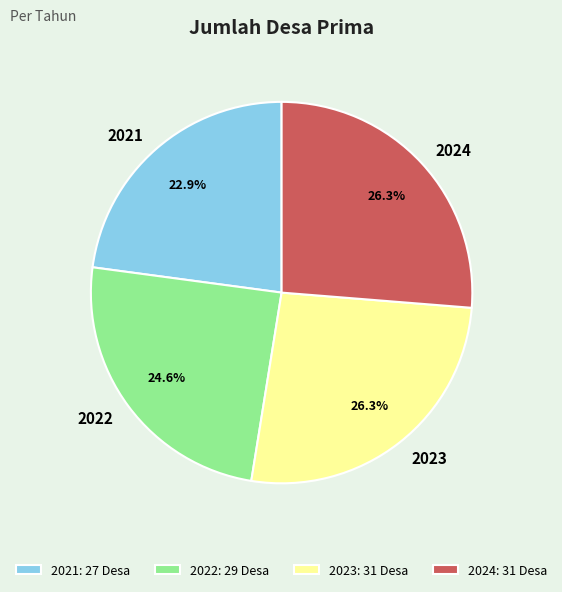

Which has a higher value, 2022 or 2021?

2022